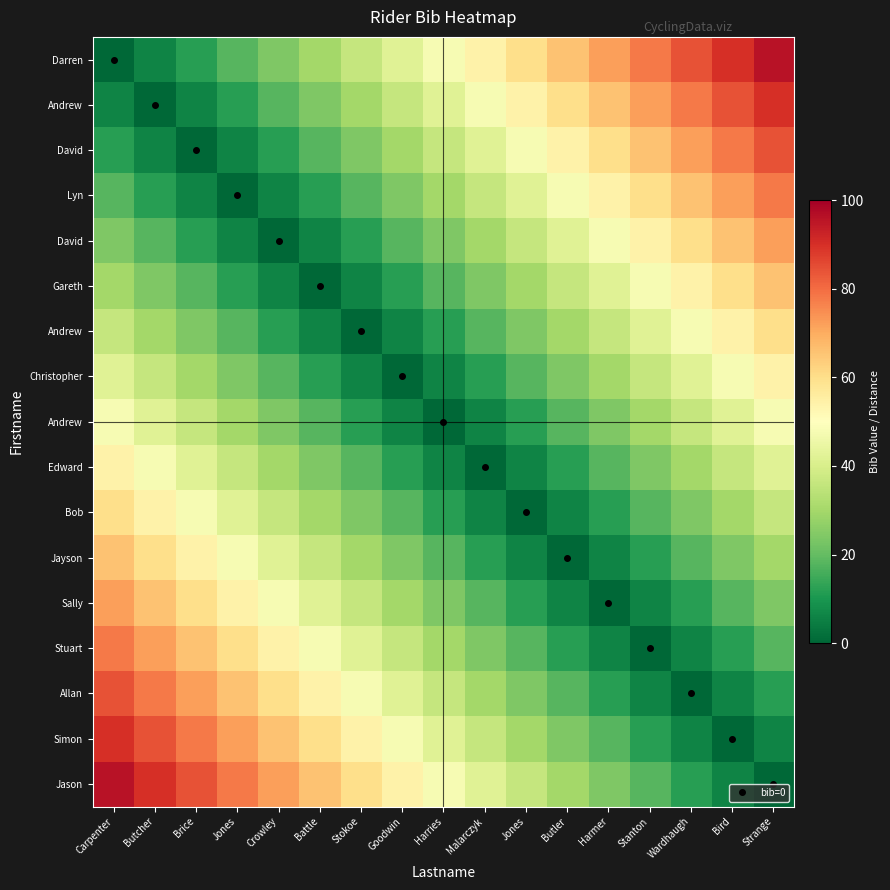

What is the greatest value displayed?

96